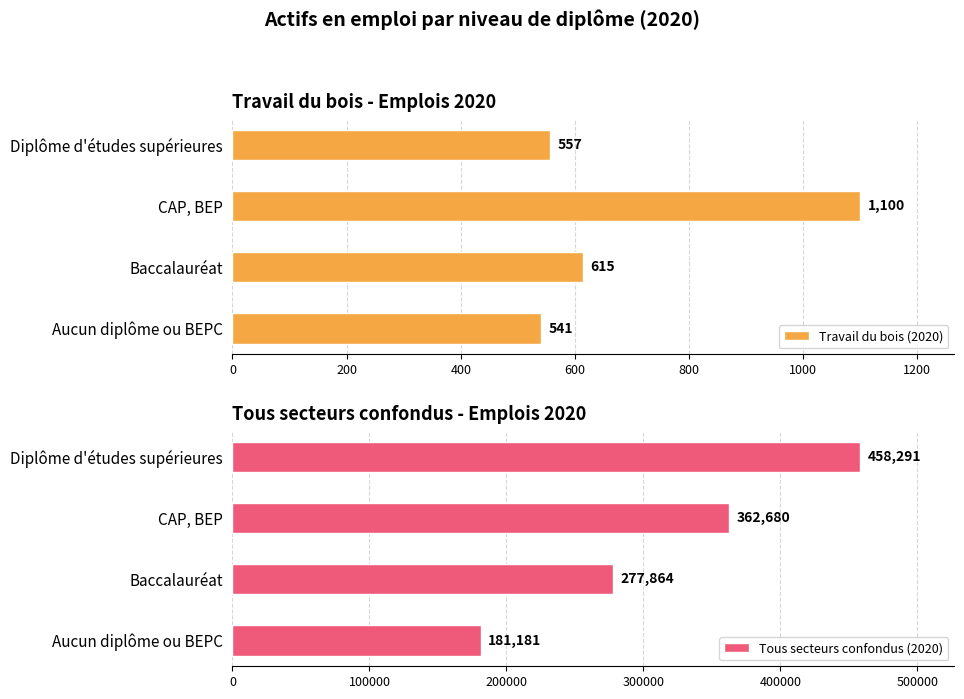

Where is Tous secteurs confondus (2020) nearest to the value 319735?

Baccalauréat